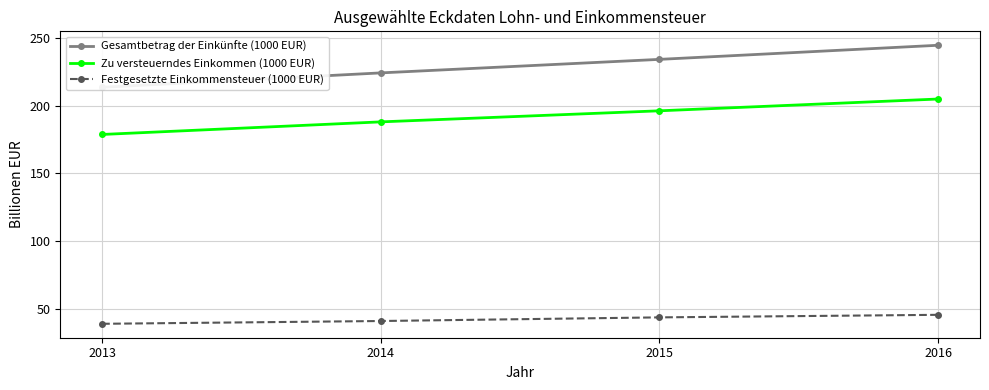

Where does the Zu versteuerndes Einkommen (1000 EUR) series first go above 196?

2015